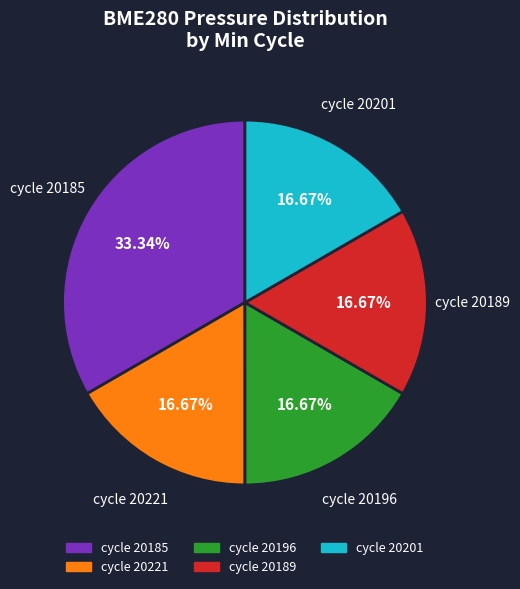

Is there any slice that represents more than half of the pie?

No